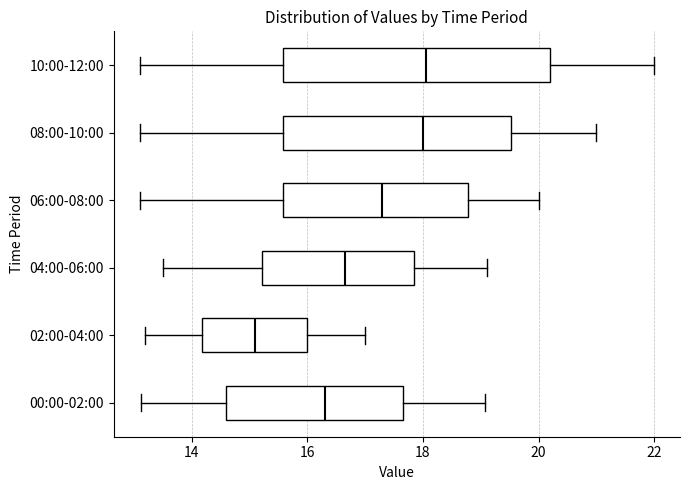

Reading bottom to top, transcribe this box plot: for each box, give where its median line is, the range the box spans, and where its two whiskers end, as read against the x-axis. The values are not printed on the chart, so give them approximately, as read against the axis.

00:00-02:00: median 16.4, box 14.6 to 17.6, whiskers 13.2 to 19.0
02:00-04:00: median 15.2, box 14.2 to 16.0, whiskers 13.2 to 17.0
04:00-06:00: median 16.6, box 15.2 to 17.8, whiskers 13.6 to 19.2
06:00-08:00: median 17.4, box 15.6 to 18.8, whiskers 13.2 to 20.0
08:00-10:00: median 18.0, box 15.6 to 19.6, whiskers 13.2 to 21.0
10:00-12:00: median 18.0, box 15.6 to 20.2, whiskers 13.2 to 22.0